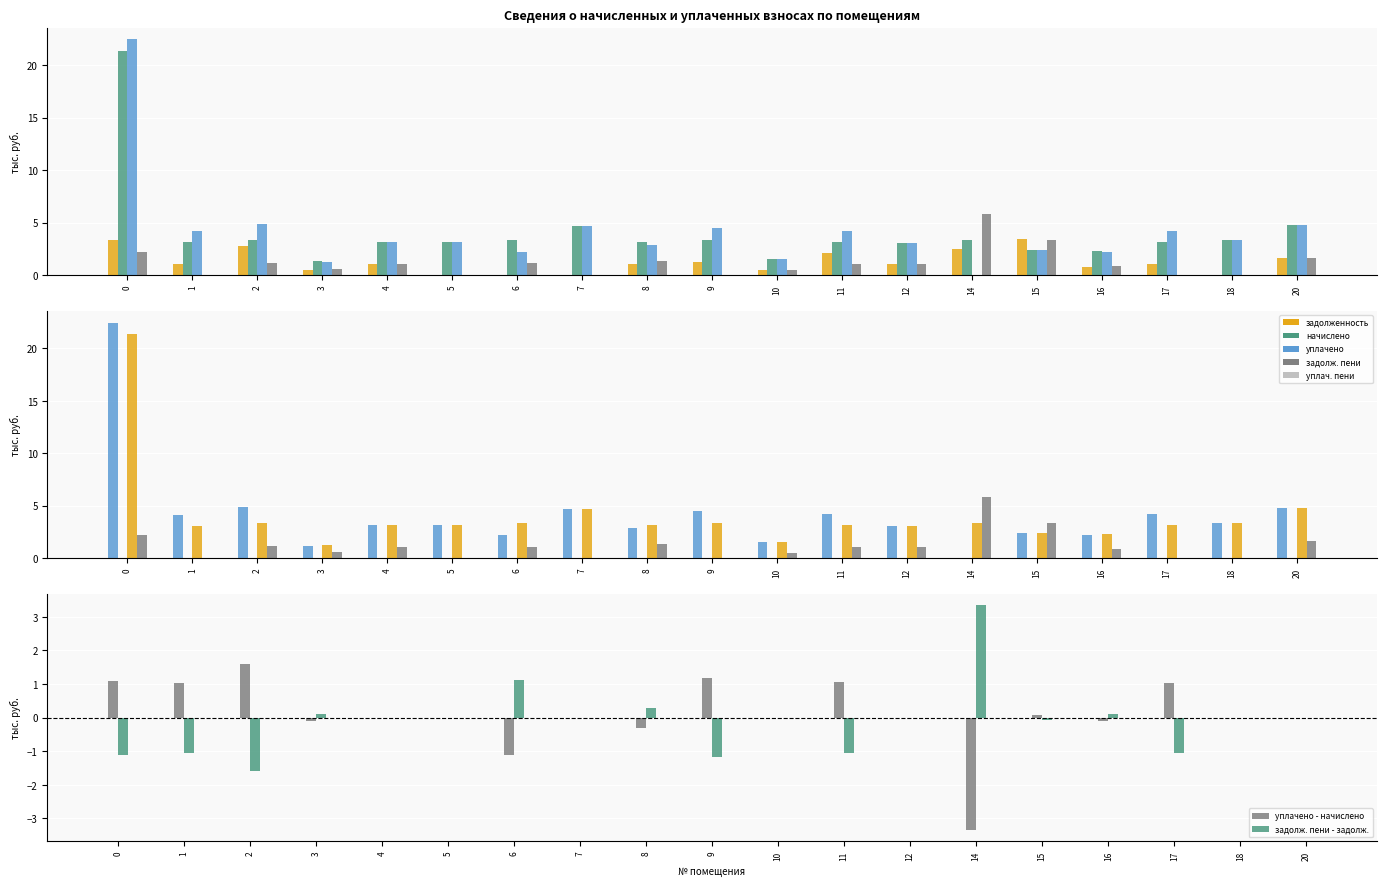

What is the value of the задолженность bar at the 17th from the left?

1.0